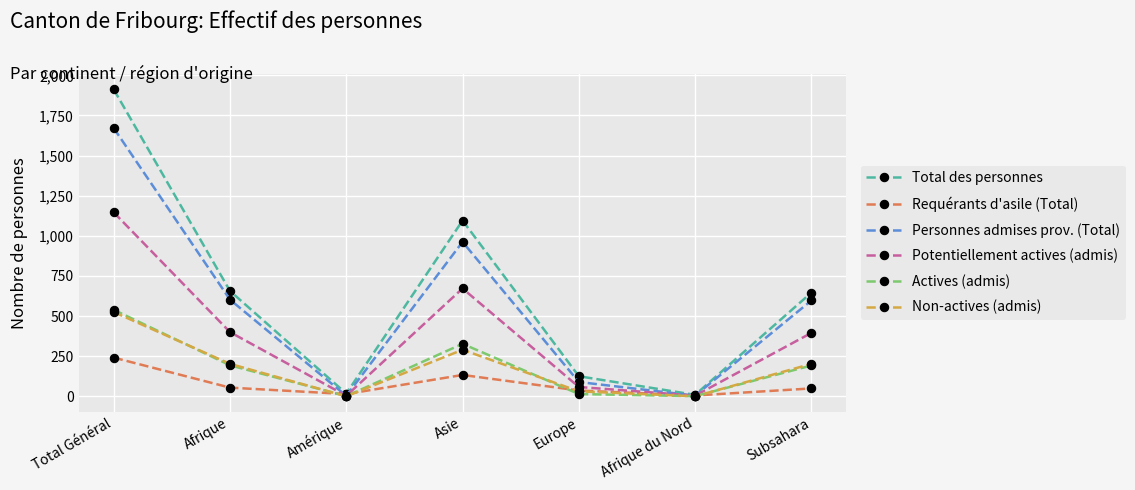

What is the label of the 2nd point from the left?

Afrique